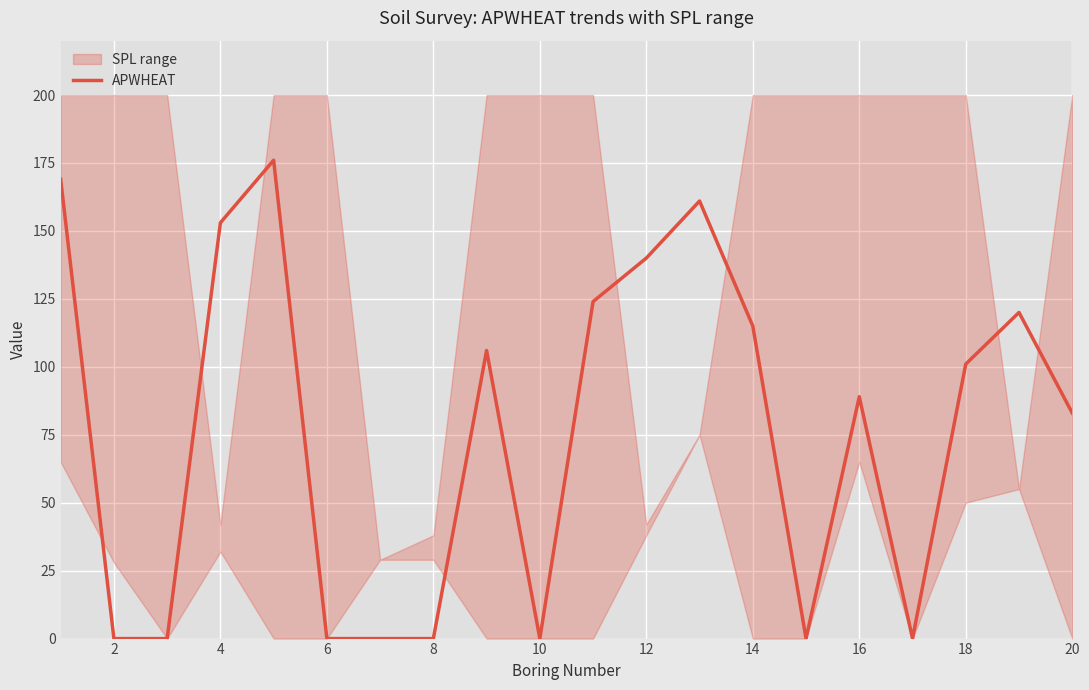

Is it true that APWHEAT equals 213 at 12?

False